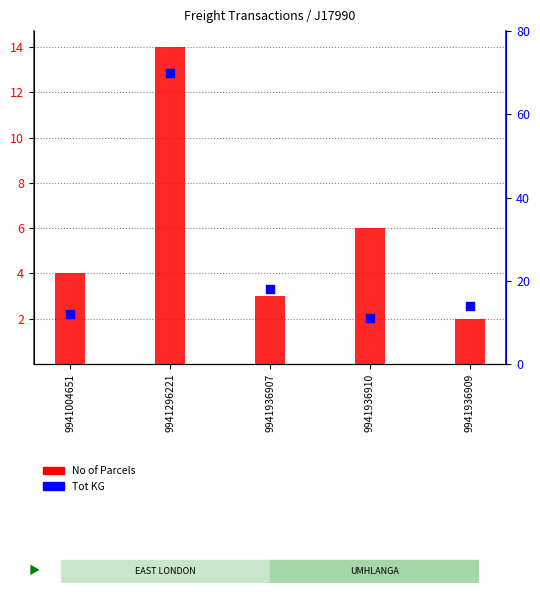

At how many categories does at least one series exceed 8?

5